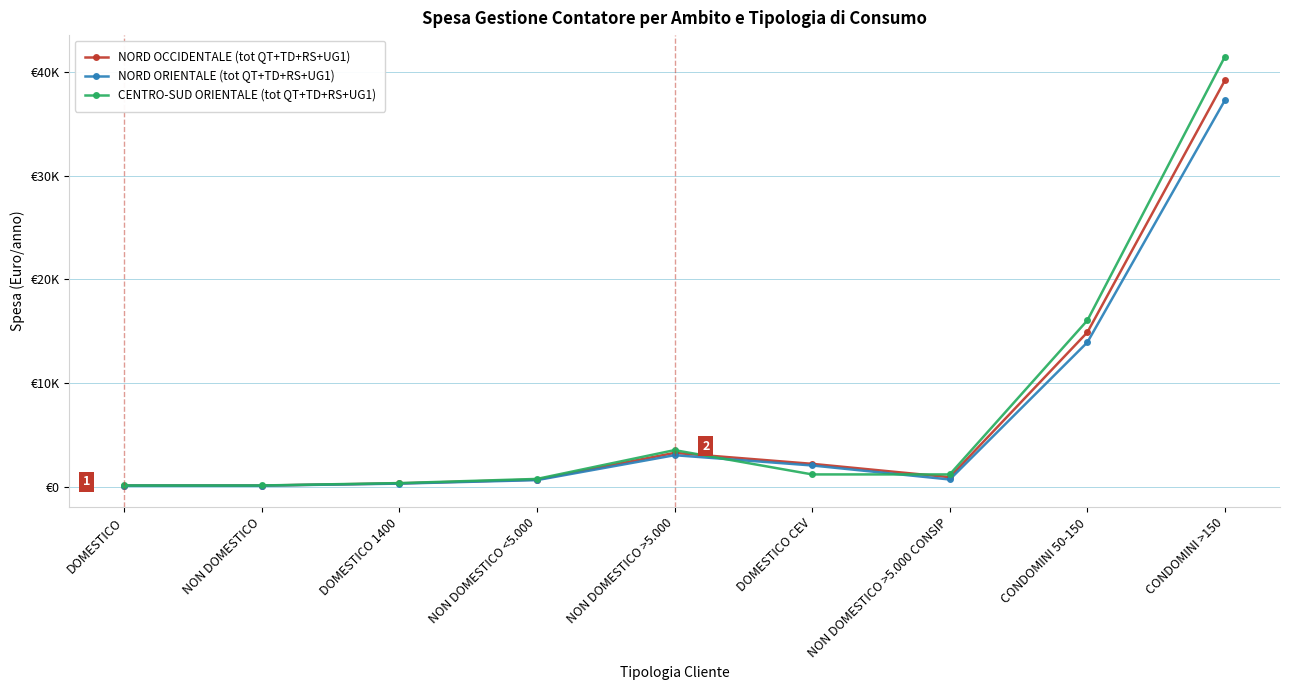

At which category is the sum across all series the highest?

CONDOMINI >150